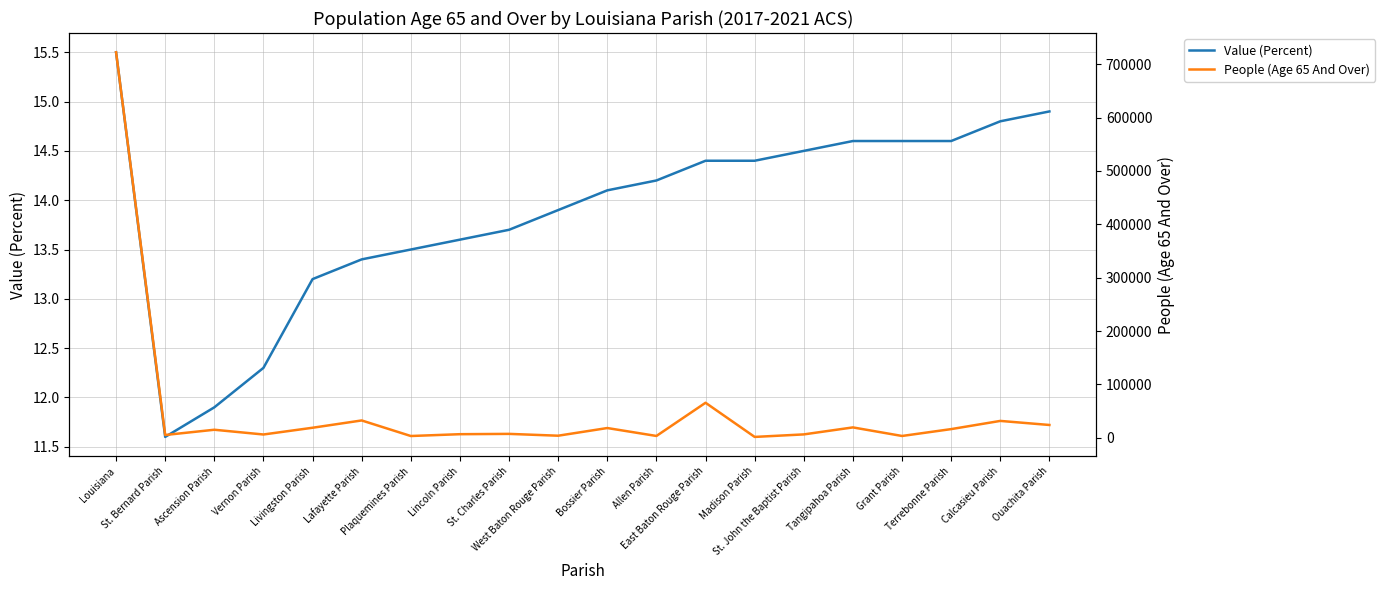

True or false: Value (Percent) and People (Age 65 And Over) cross at least once.

False